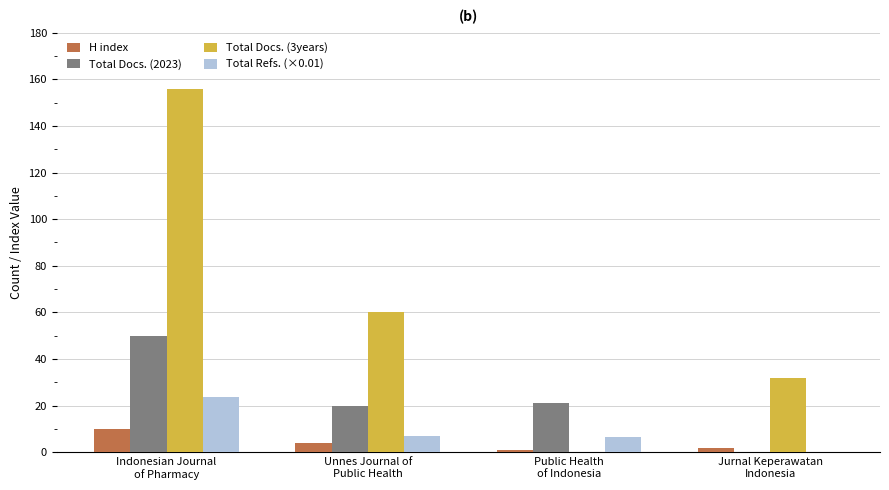

What is the maximum value for H index?

10.0